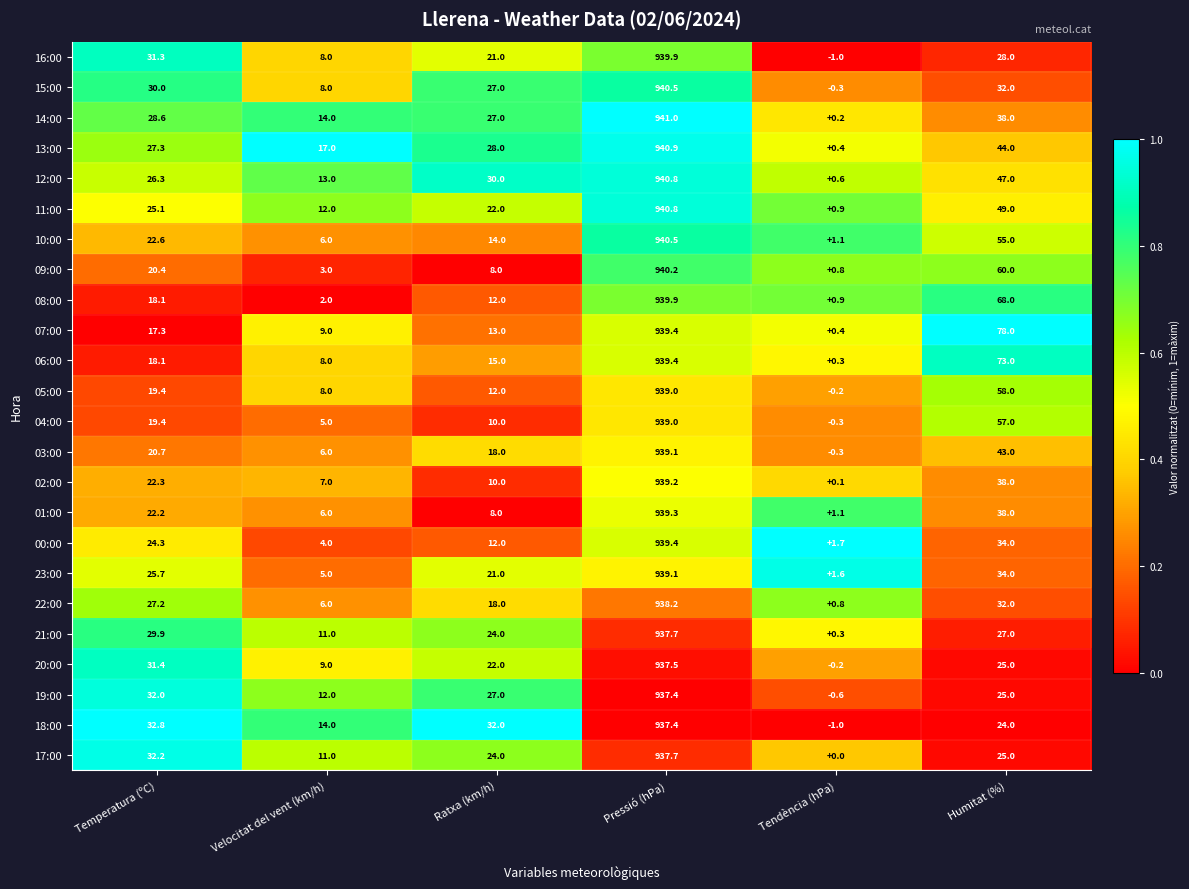

What is the difference between the second highest and minimum values in the 17:00 series?

32.2